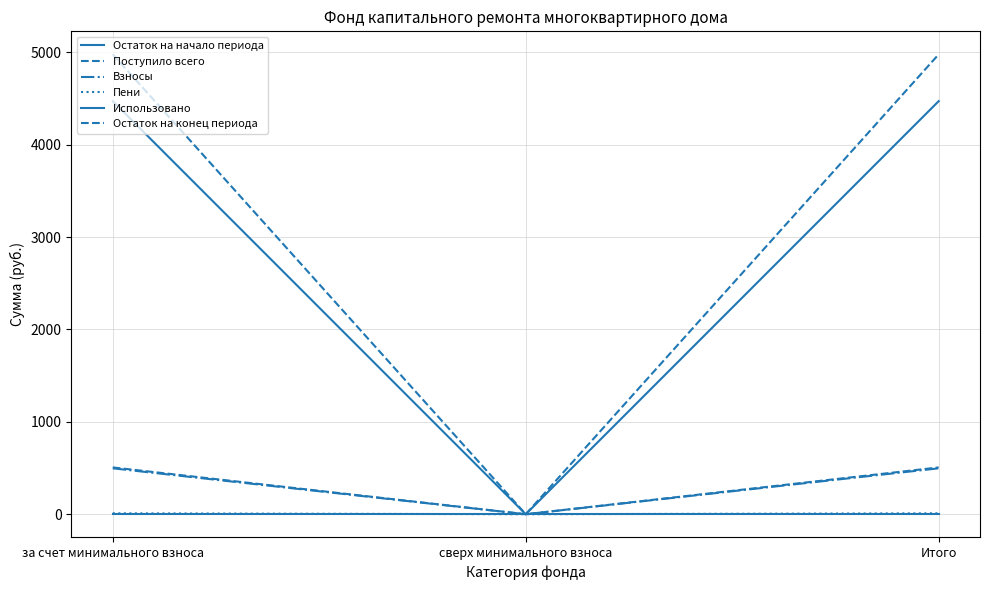

What is the sum of the Пени values at сверх минимального взноса and за счет минимального взноса?

9.7